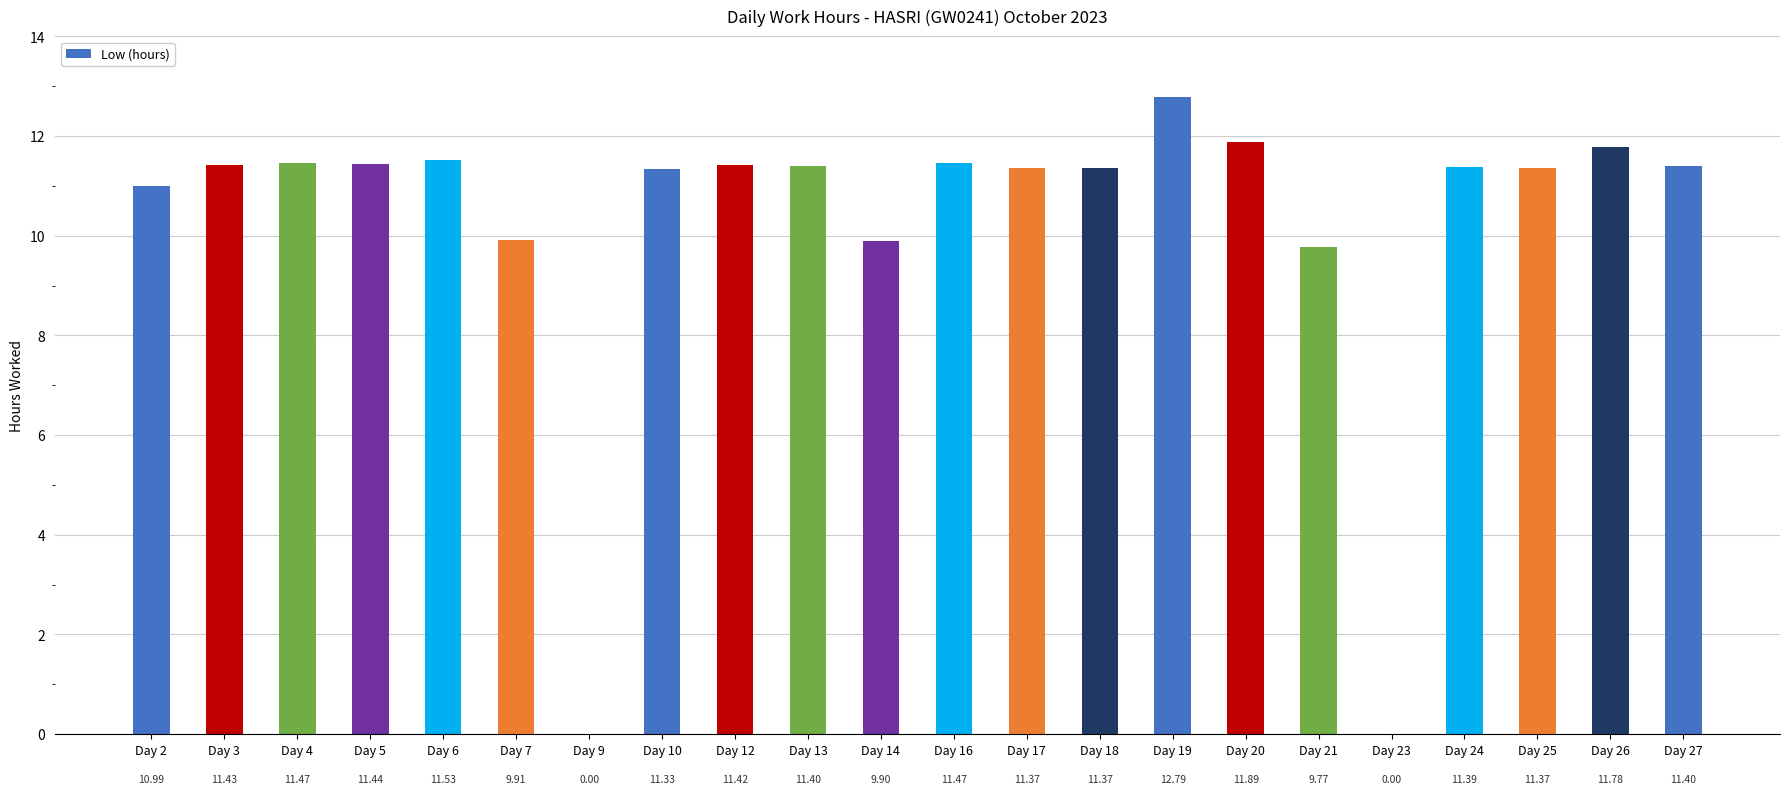

Count the number of data series in this chart.

1